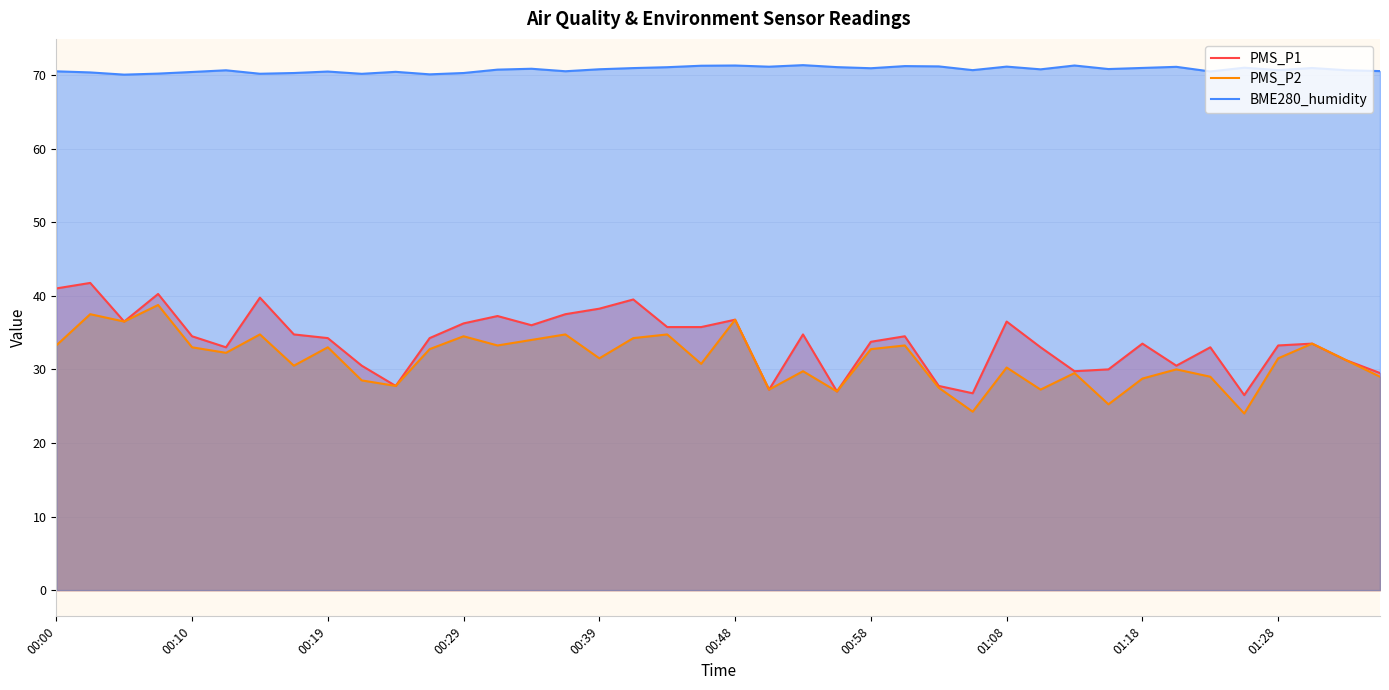

In BME280_humidity, how many points are higher than both neighbors (excluding endpoints)?

12